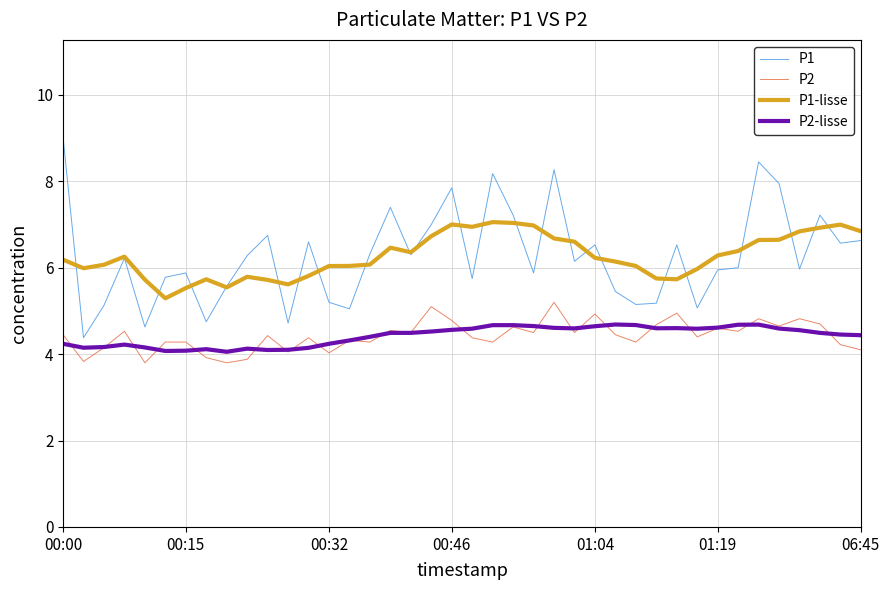

Rank the series by their maximum value, from highest to lowest.

P1, P1-lisse, P2, P2-lisse